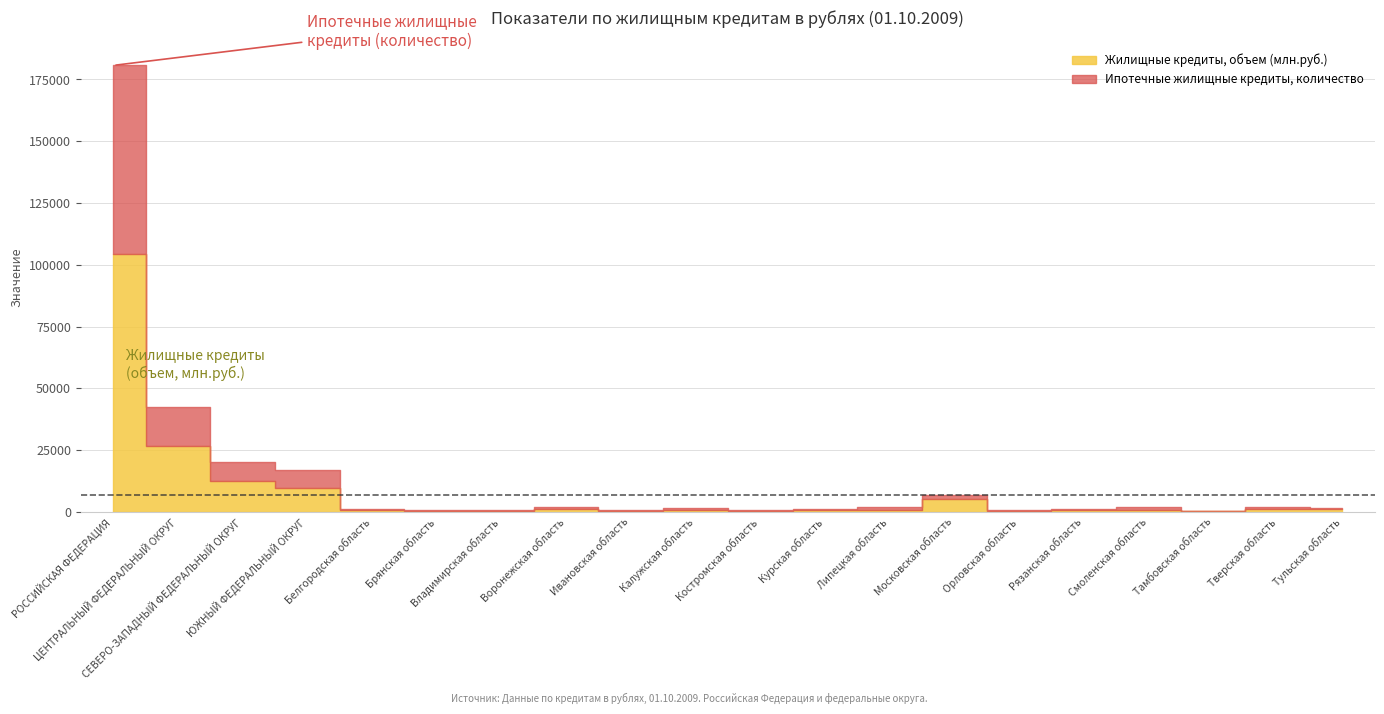

Reading right to left, transcribe all the data shown in this chart.

Ипотечные жилищные кредиты, количество: Тульская область=716.0	Тверская область=954.0	Тамбовская область=192.0	Смоленская область=983.0	Рязанская область=571.0	Орловская область=408.0	Московская область=1892.0	Липецкая область=923.0	Курская область=478.0	Костромская область=310.0	Калужская область=589.0	Ивановская область=379.0	Воронежская область=833.0	Владимирская область=313.0	Брянская область=407.0	Белгородская область=466.0	ЮЖНЫЙ ФЕДЕРАЛЬНЫЙ ОКРУГ=7380.0	СЕВЕРО-ЗАПАДНЫЙ ФЕДЕРАЛЬНЫЙ ОКРУГ=8067.0	ЦЕНТРАЛЬНЫЙ ФЕДЕРАЛЬНЫЙ ОКРУГ=15993.0	РОССИЙСКАЯ ФЕДЕРАЦИЯ=76373.0
Жилищные кредиты, объем (млн.руб.): Тульская область=1023.4	Тверская область=995.6	Тамбовская область=319.0	Смоленская область=921.7	Рязанская область=613.8	Орловская область=331.7	Московская область=5061.5	Липецкая область=904.1	Курская область=673.5	Костромская область=318.1	Калужская область=876.7	Ивановская область=387.5	Воронежская область=1198.0	Владимирская область=478.4	Брянская область=523.8	Белгородская область=697.8	ЮЖНЫЙ ФЕДЕРАЛЬНЫЙ ОКРУГ=9496.2	СЕВЕРО-ЗАПАДНЫЙ ФЕДЕРАЛЬНЫЙ ОКРУГ=12294.3	ЦЕНТРАЛЬНЫЙ ФЕДЕРАЛЬНЫЙ ОКРУГ=26459.5	РОССИЙСКАЯ ФЕДЕРАЦИЯ=104301.7